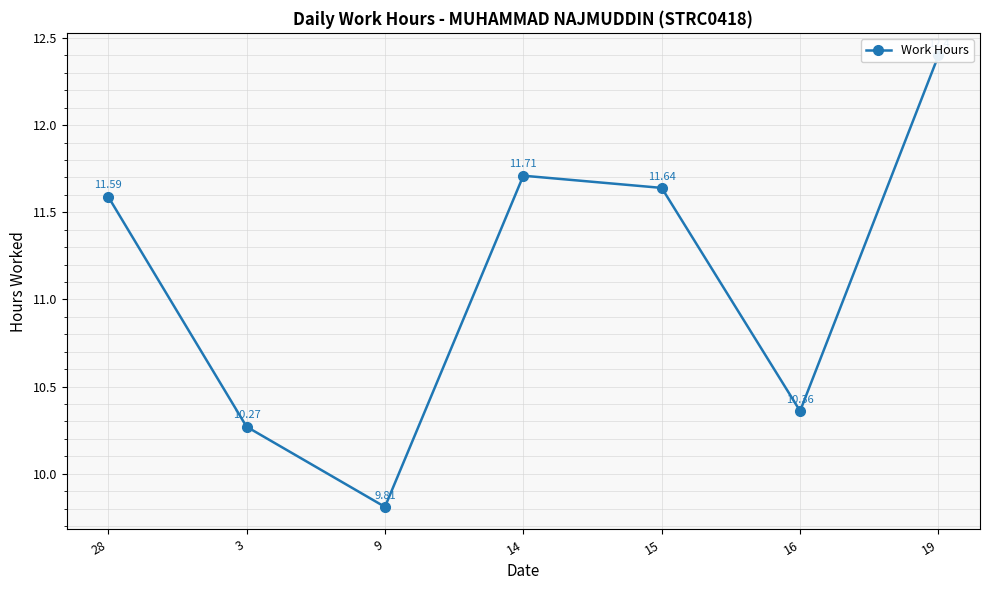

What is the greatest value displayed?

12.4